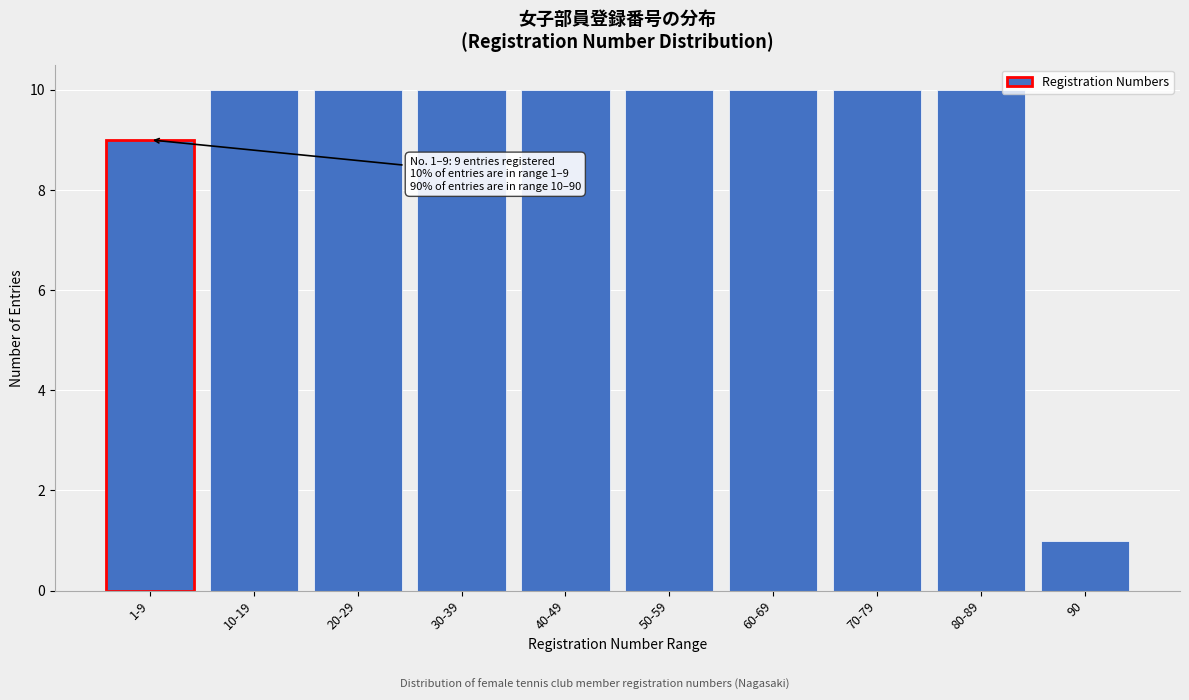

Reading left to right, extract all data points from this chart.

9	10	10	10	10	10	10	10	10	1